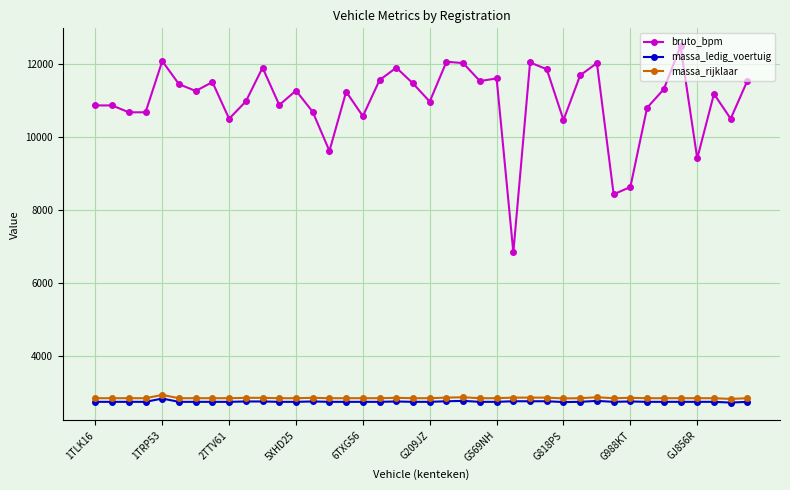

Which series has the largest range (max minus min)?

bruto_bpm